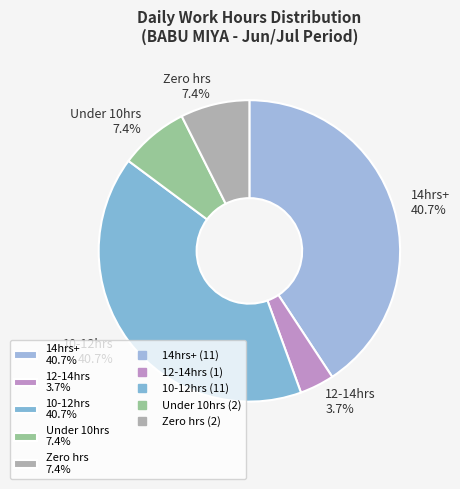

Is there any slice that represents more than half of the pie?

No